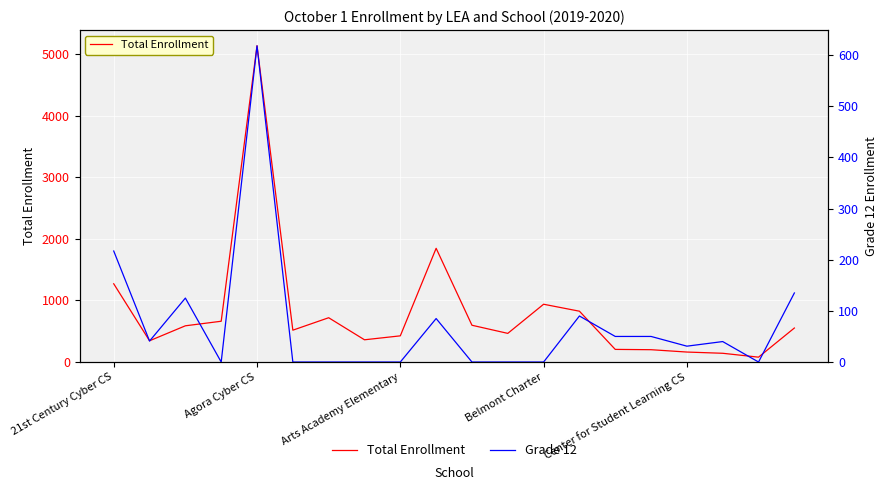

Is this an area chart (filled region under the line)?

No